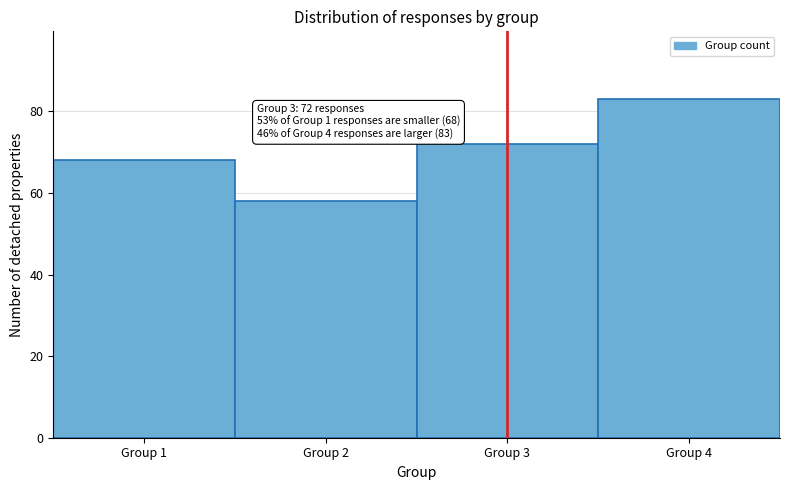

Over which range of the x-axis is the bar tallest?

3.5 to 4.5